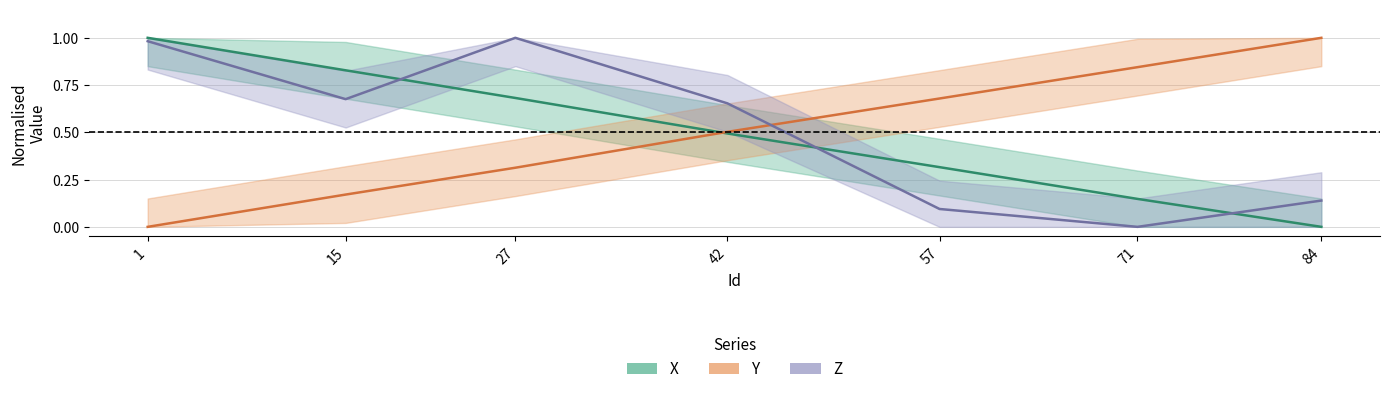

Rank the categories by Y value from lowest to highest.

1, 15, 27, 42, 57, 71, 84